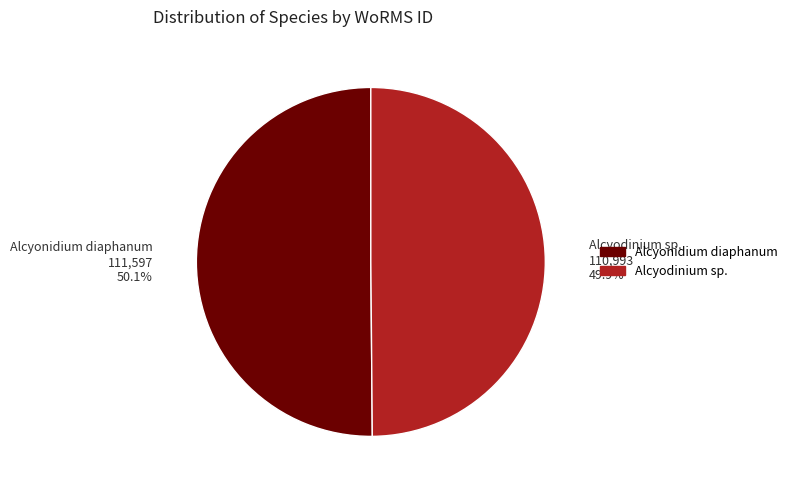

To the nearest percent, what is the combined percentage of Alcyonidium diaphanum and Alcyodinium sp.?

100%